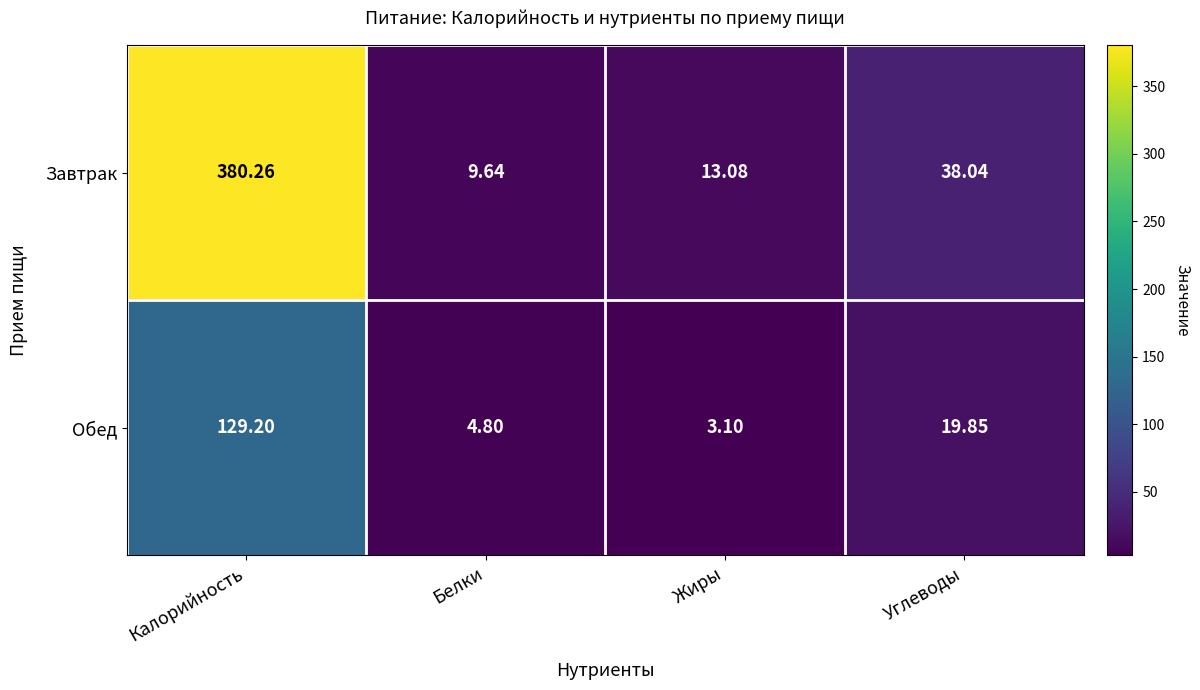

Rank the series at Жиры from highest to lowest value.

Завтрак, Обед